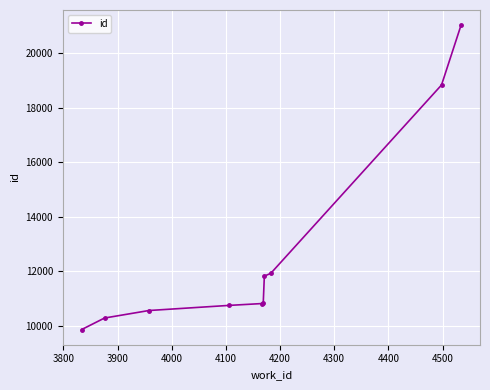

What is the difference between the maximum and second lowest values?

10748